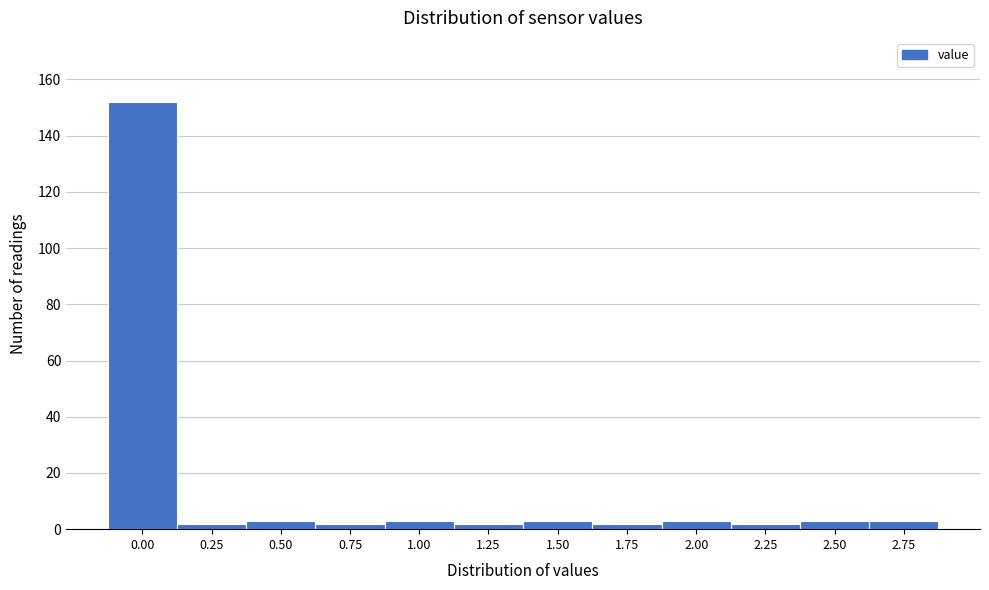

Reading right to left, list all the values displayed in this chart.

2.75=3	2.50=3	2.25=2	2.00=3	1.75=2	1.50=3	1.25=2	1.00=3	0.75=2	0.50=3	0.25=2	0.00=152